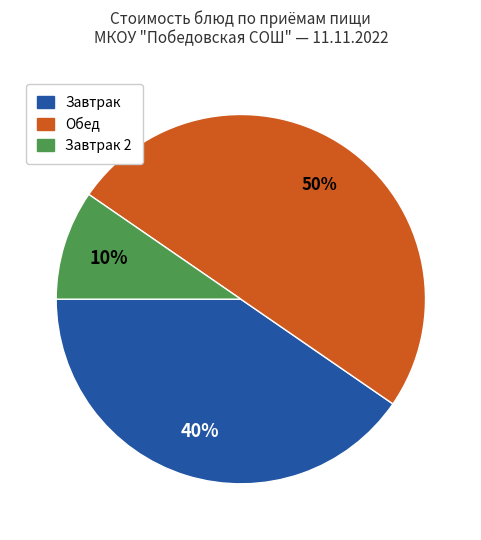

To the nearest percent, what is the average slice percentage?

33%